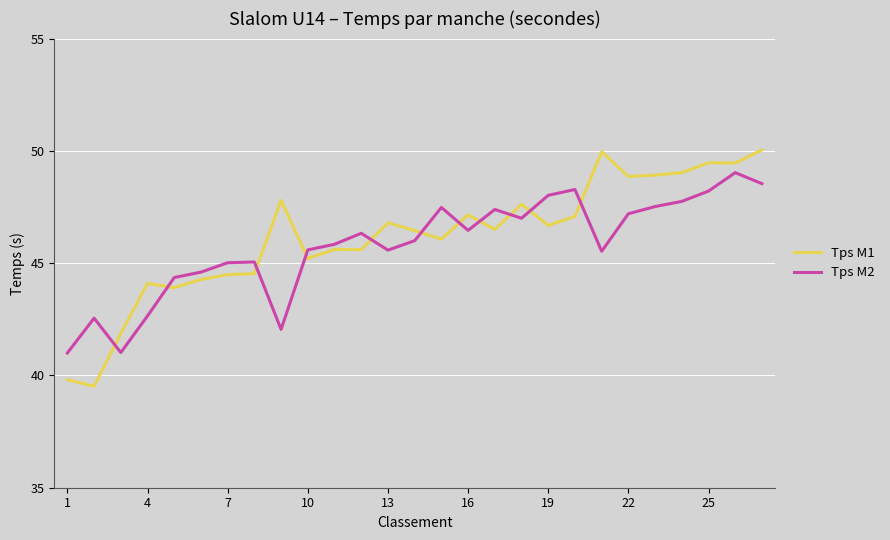

List the series in order of their peak value, highest first.

Tps M1, Tps M2